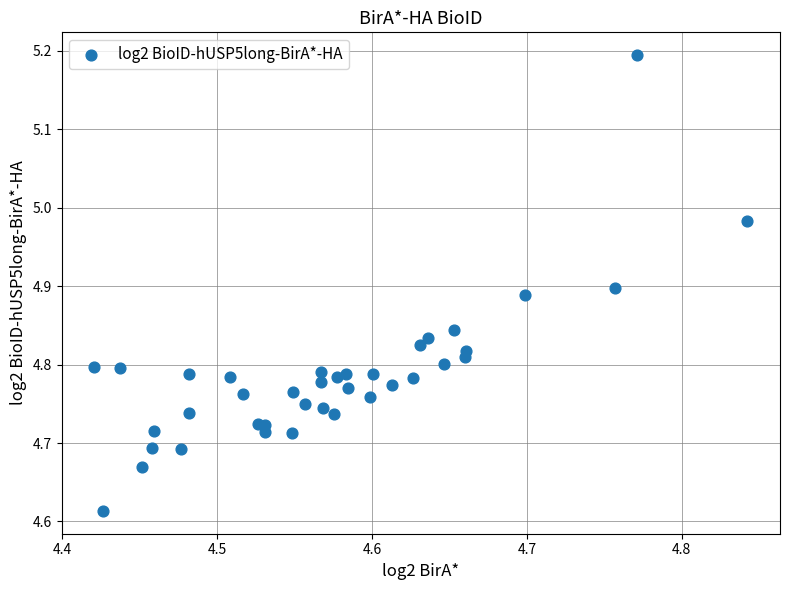

What is the range of Y values (max minus min)?

0.6